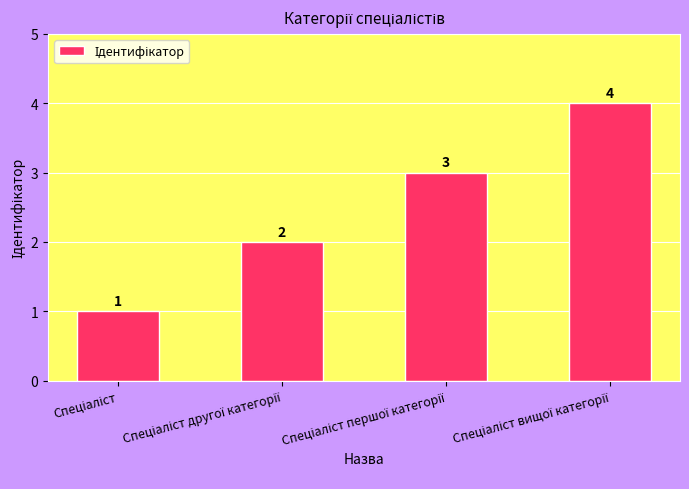

What is the difference between the second highest and second lowest values?

1